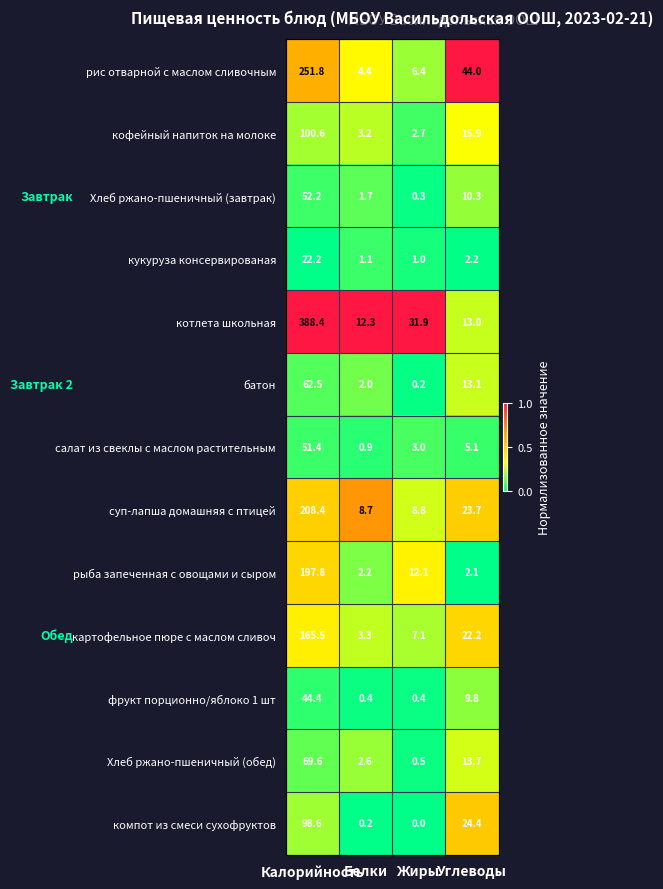

Which series has the largest range (max minus min)?

котлета школьная